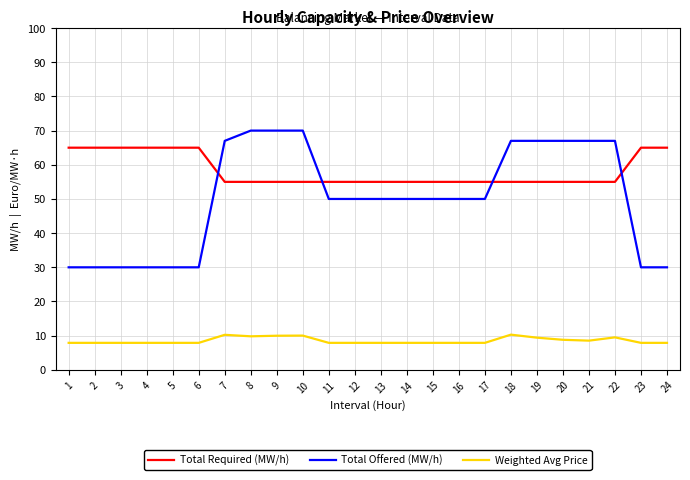

Is it true that Total Required (MW/h) equals 55.0 at 11?

True